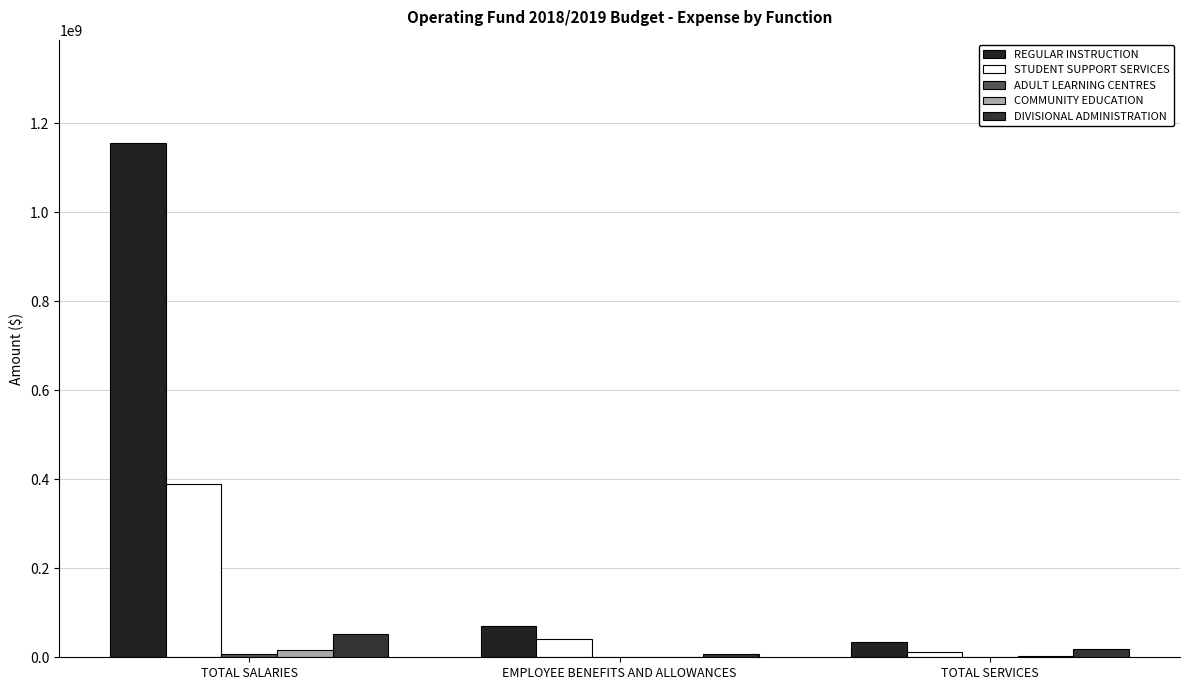

The value of REGULAR INSTRUCTION at TOTAL SERVICES is 57351784. True or false?

False